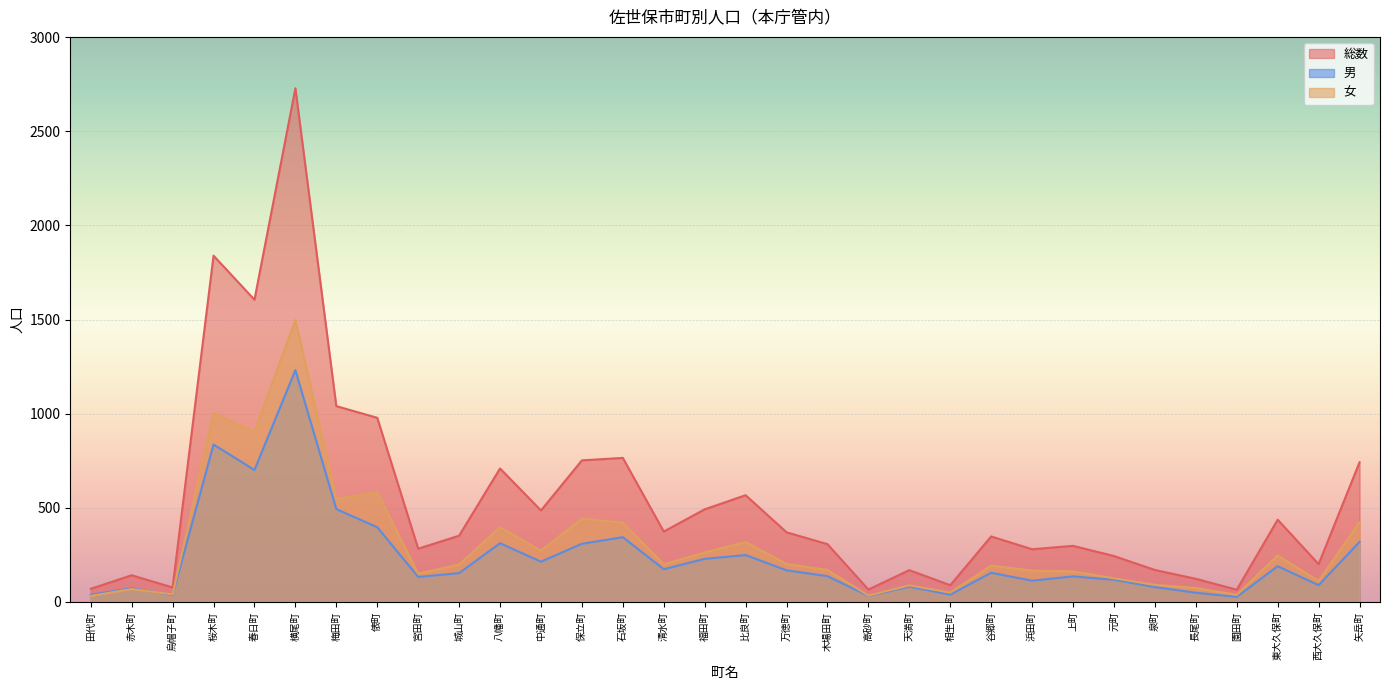

Which has a higher value, 西大久保町 or 比良町?

比良町